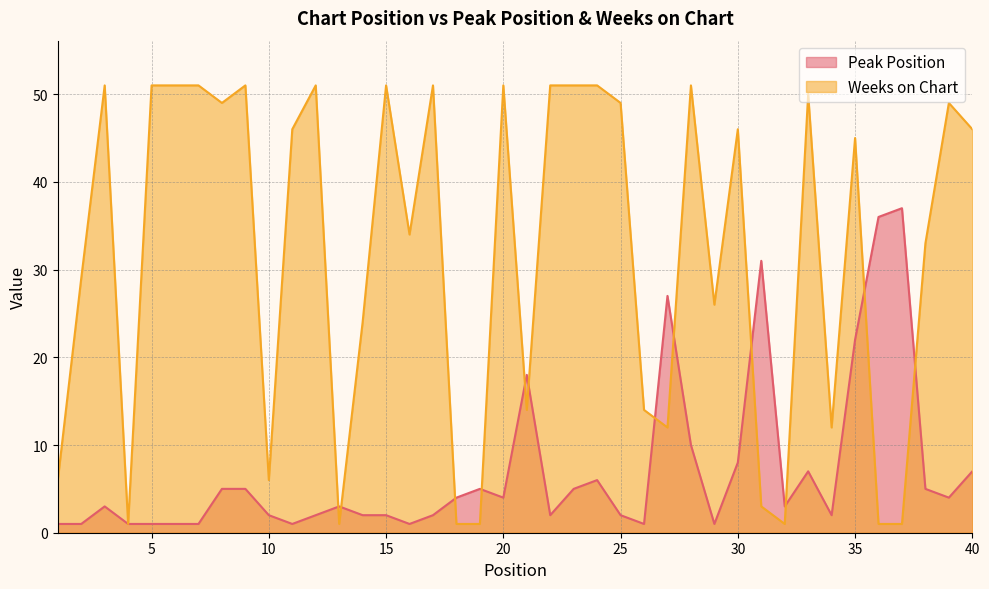

What is the difference between the highest and lowest values at 1?

5